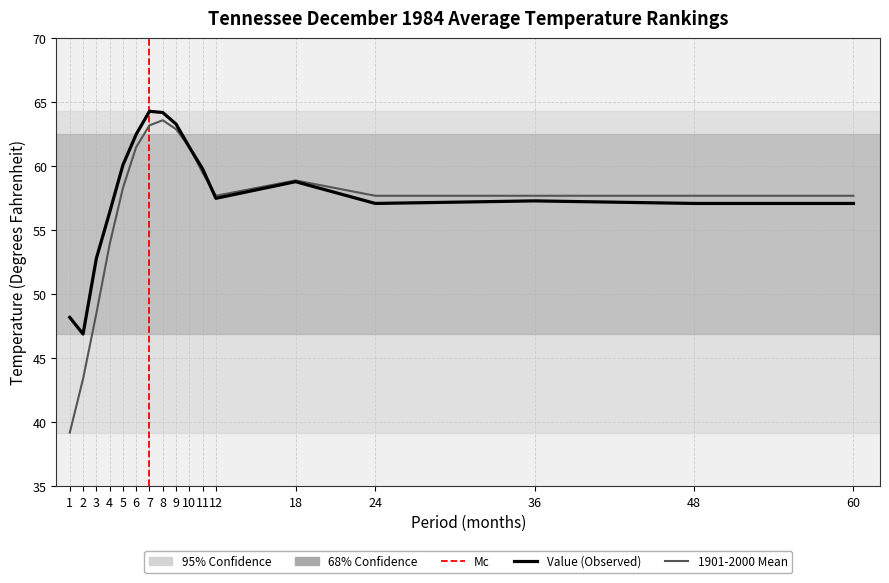

At which label does Value first exceed 57?

5